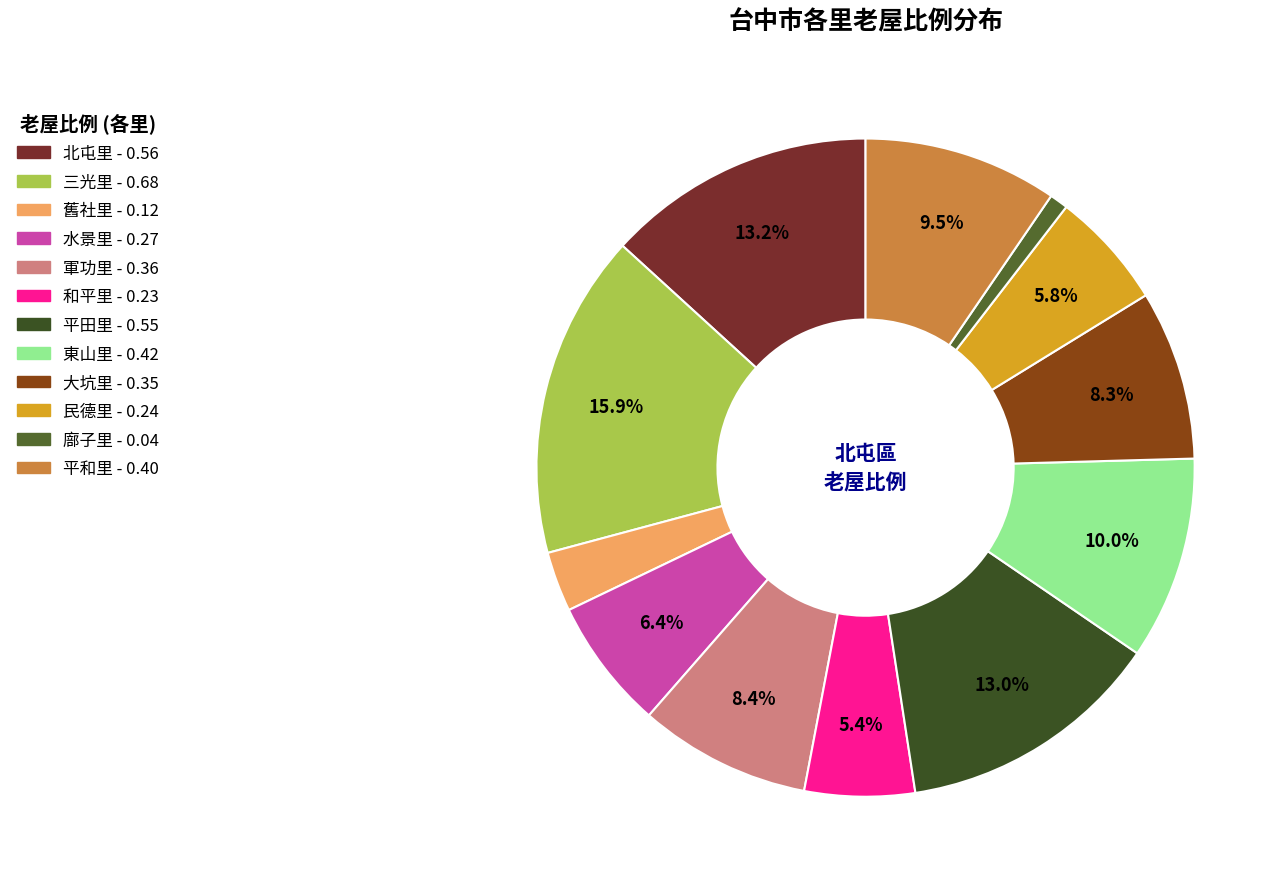

What percentage do 東山里 and 平田里 together represent?

23.0%